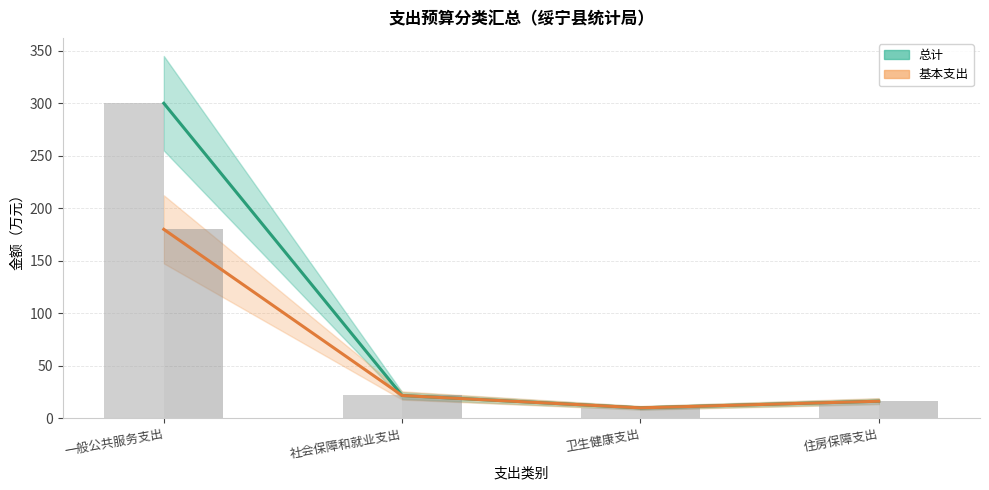

At how many categories does at least one series exceed 233?

1